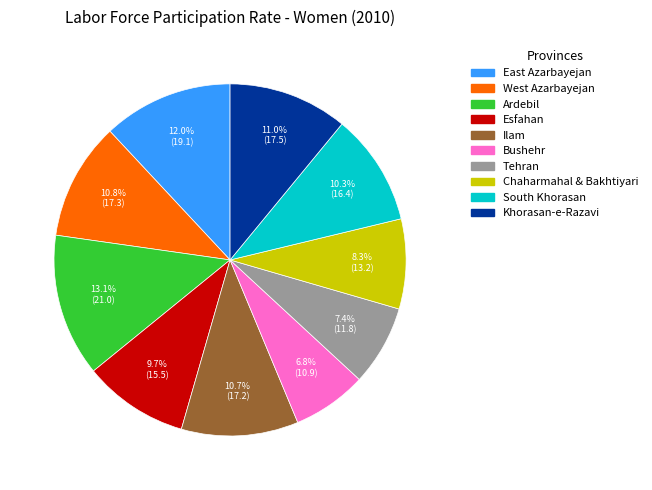

Which slice is the largest?

Ardebil